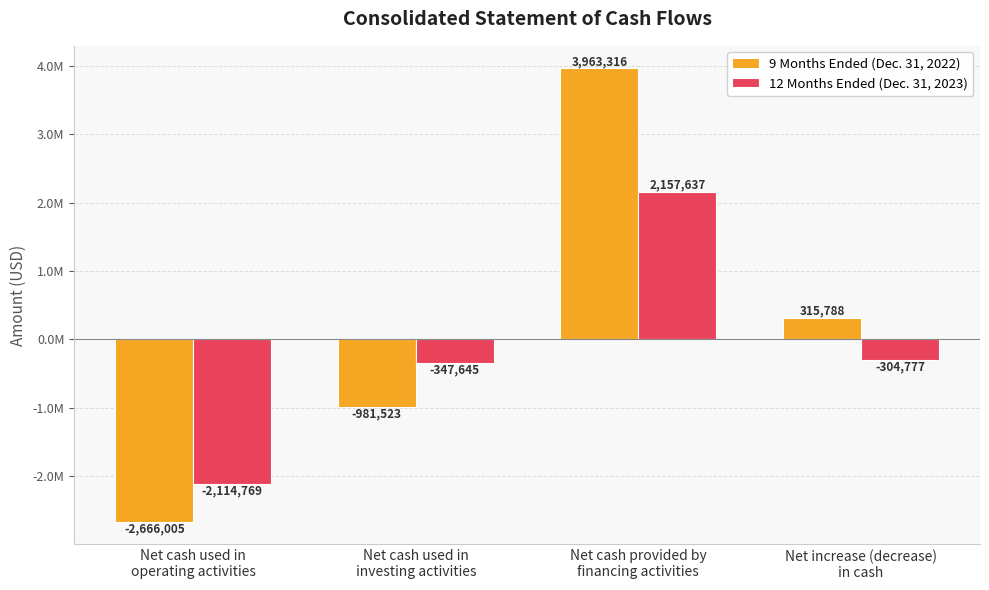

Rank the series at Net cash used in
operating activities from highest to lowest value.

12 Months Ended (Dec. 31, 2023), 9 Months Ended (Dec. 31, 2022)